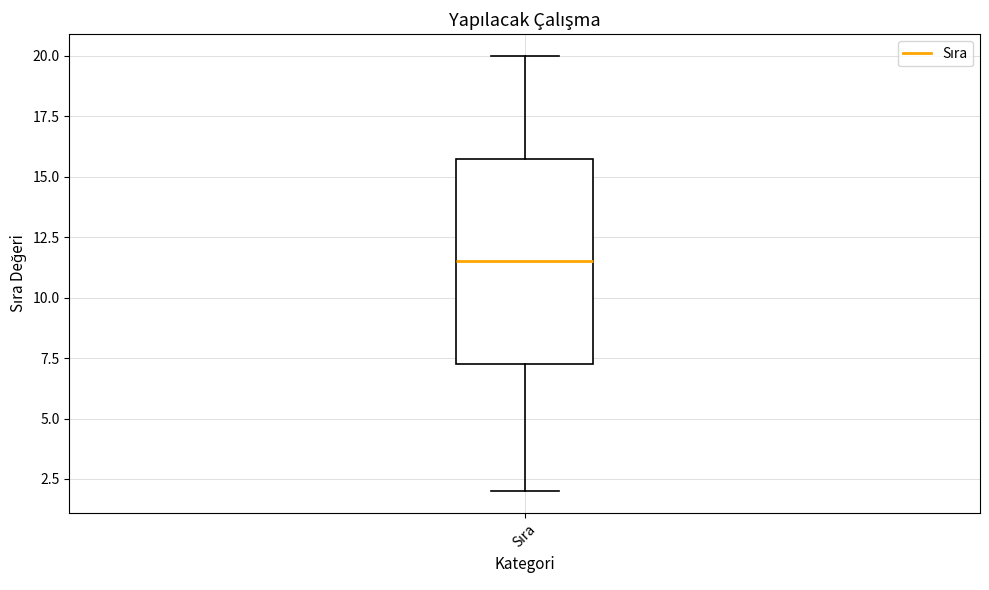

Transcribe this box plot: give where the median line is, the range the box spans, and where the two whiskers end, as read against the y-axis. The values are not printed on the chart, so give them approximately, as read against the axis.

median 11.5, box 7.5 to 16.0, whiskers 2.0 to 20.0